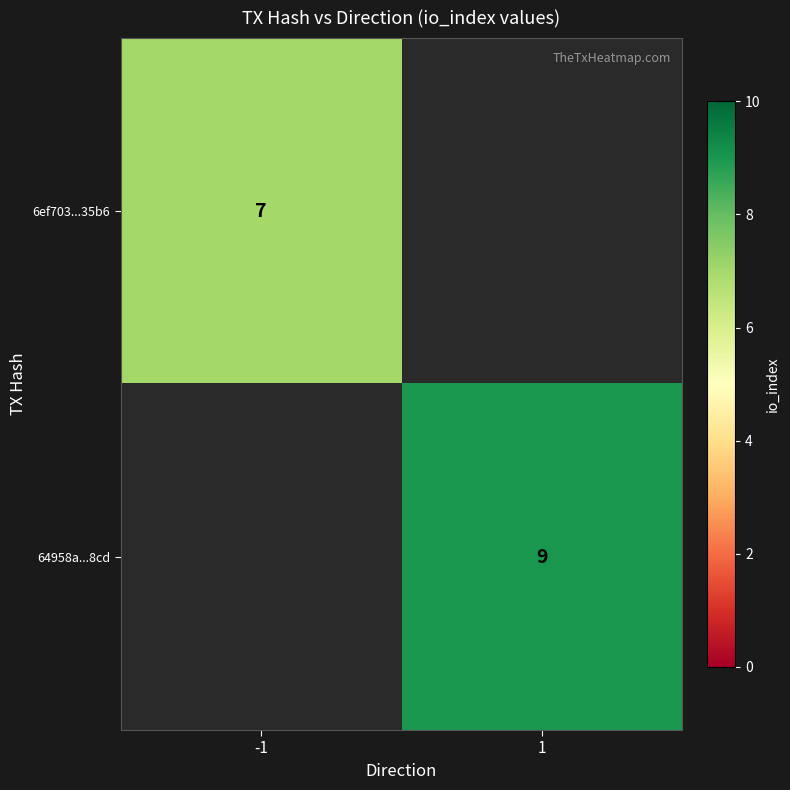

The 6ef703...35b6 series shows 7 at -1. True or false?

True